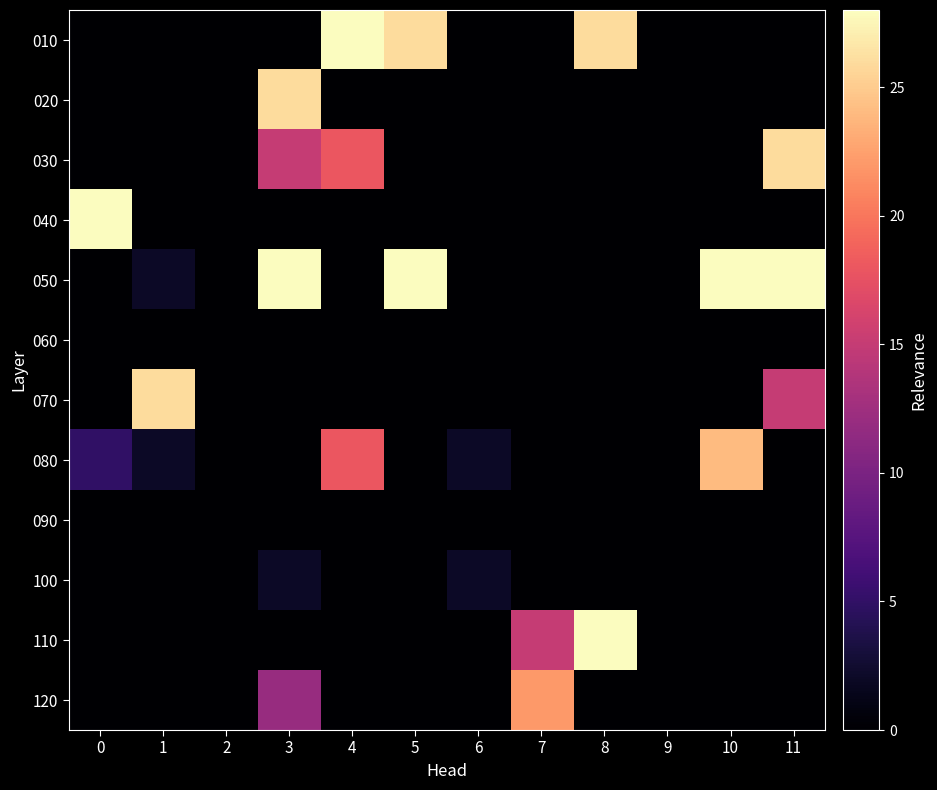

Which label corresponds to the largest value in the chart?

4